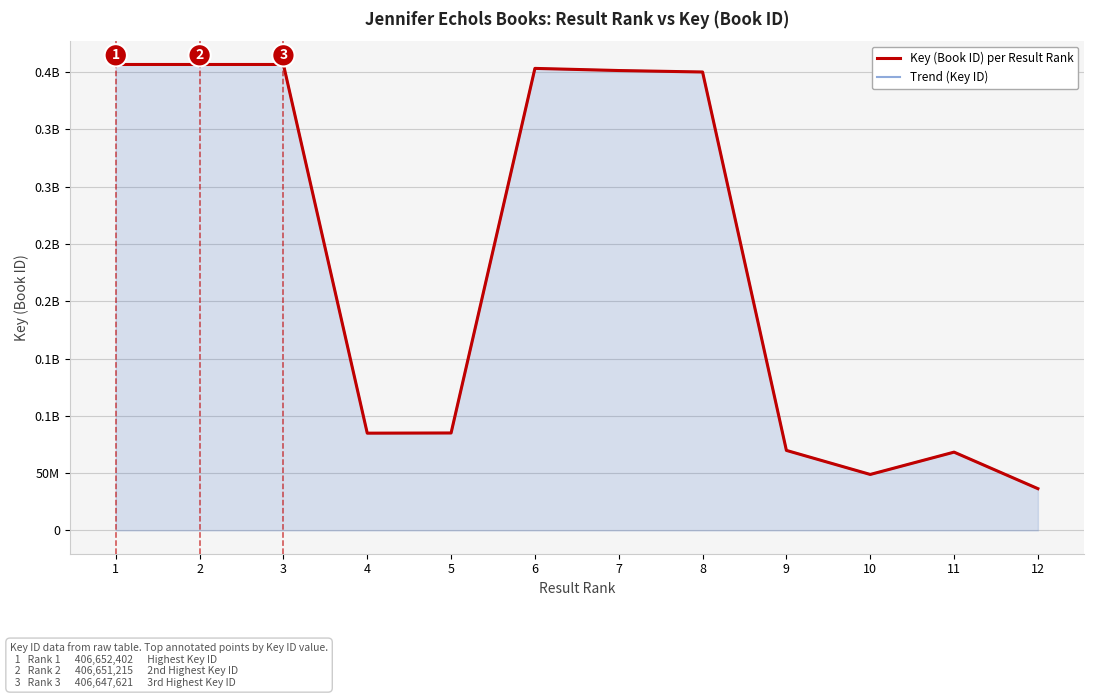

What is the sum of the Key (Book ID) per Result Rank values at 9 and 6?

473067807